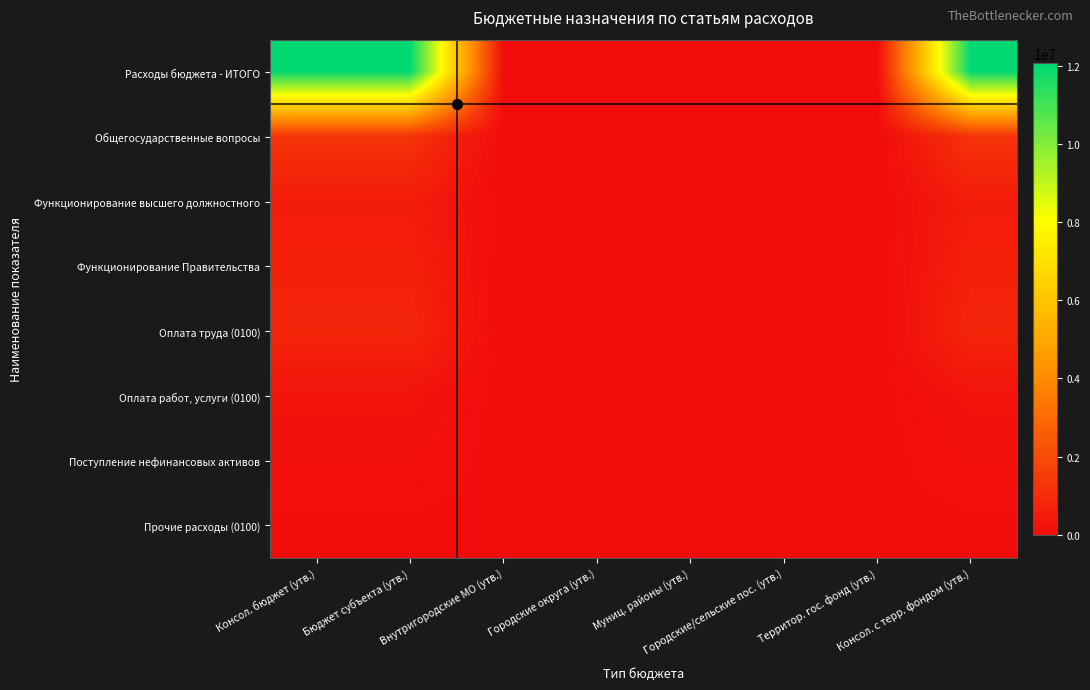

Reading left to right, extract all data points from this chart.

Расходы бюджета - ИТОГО: Консол. бюджет (утв.)=12055800	Бюджет субъекта (утв.)=12055800	Внутригородские МО (утв.)=17000	Городские округа (утв.)=0	Муниц. районы (утв.)=0	Городские/сельские пос. (утв.)=0	Территор. гос. фонд (утв.)=0	Консол. с терр. фондом (утв.)=12072800
Общегосударственные вопросы: Консол. бюджет (утв.)=1258000	Бюджет субъекта (утв.)=1258000	Внутригородские МО (утв.)=0	Городские округа (утв.)=0	Муниц. районы (утв.)=0	Городские/сельские пос. (утв.)=0	Территор. гос. фонд (утв.)=0	Консол. с терр. фондом (утв.)=1258000
Функционирование высшего должностного: Консол. бюджет (утв.)=534000	Бюджет субъекта (утв.)=534000	Внутригородские МО (утв.)=0	Городские округа (утв.)=0	Муниц. районы (утв.)=0	Городские/сельские пос. (утв.)=0	Территор. гос. фонд (утв.)=0	Консол. с терр. фондом (утв.)=534000
Функционирование Правительства: Консол. бюджет (утв.)=654000	Бюджет субъекта (утв.)=654000	Внутригородские МО (утв.)=0	Городские округа (утв.)=0	Муниц. районы (утв.)=0	Городские/сельские пос. (утв.)=0	Территор. гос. фонд (утв.)=0	Консол. с терр. фондом (утв.)=654000
Оплата труда (0100): Консол. бюджет (утв.)=812000	Бюджет субъекта (утв.)=812000	Внутригородские МО (утв.)=0	Городские округа (утв.)=0	Муниц. районы (утв.)=0	Городские/сельские пос. (утв.)=0	Территор. гос. фонд (утв.)=0	Консол. с терр. фондом (утв.)=812000
Оплата работ, услуги (0100): Консол. бюджет (утв.)=273000	Бюджет субъекта (утв.)=273000	Внутригородские МО (утв.)=0	Городские округа (утв.)=0	Муниц. районы (утв.)=0	Городские/сельские пос. (утв.)=0	Территор. гос. фонд (утв.)=0	Консол. с терр. фондом (утв.)=273000
Поступление нефинансовых активов: Консол. бюджет (утв.)=150000	Бюджет субъекта (утв.)=150000	Внутригородские МО (утв.)=0	Городские округа (утв.)=0	Муниц. районы (утв.)=0	Городские/сельские пос. (утв.)=0	Территор. гос. фонд (утв.)=0	Консол. с терр. фондом (утв.)=150000
Прочие расходы (0100): Консол. бюджет (утв.)=23000	Бюджет субъекта (утв.)=23000	Внутригородские МО (утв.)=0	Городские округа (утв.)=0	Муниц. районы (утв.)=0	Городские/сельские пос. (утв.)=0	Территор. гос. фонд (утв.)=0	Консол. с терр. фондом (утв.)=23000